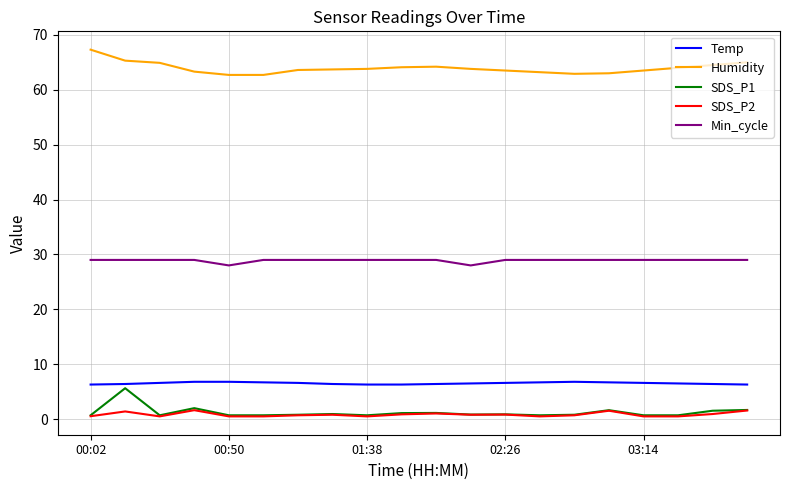

True or false: Min_cycle and SDS_P1 cross at least once.

False